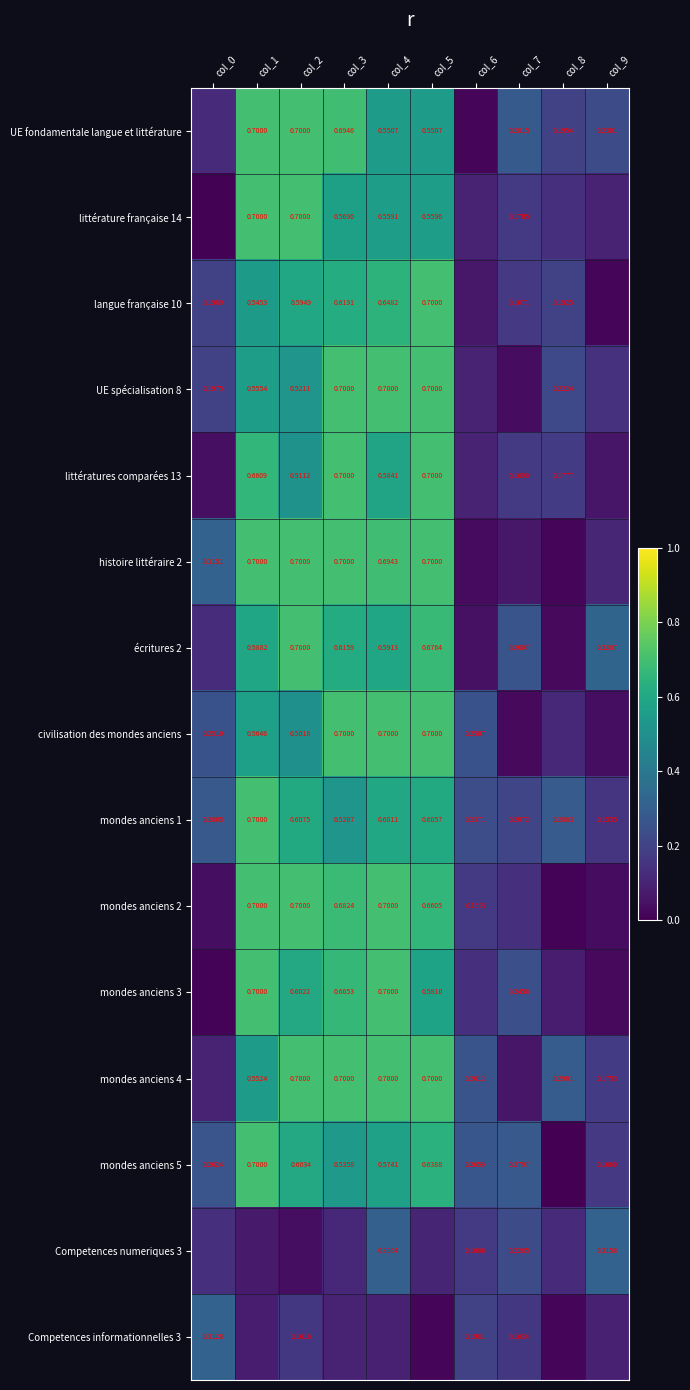

Is the value of mondes anciens 2 at col_6 greater than the value of UE fondamentale langue et littérature at col_4?

No